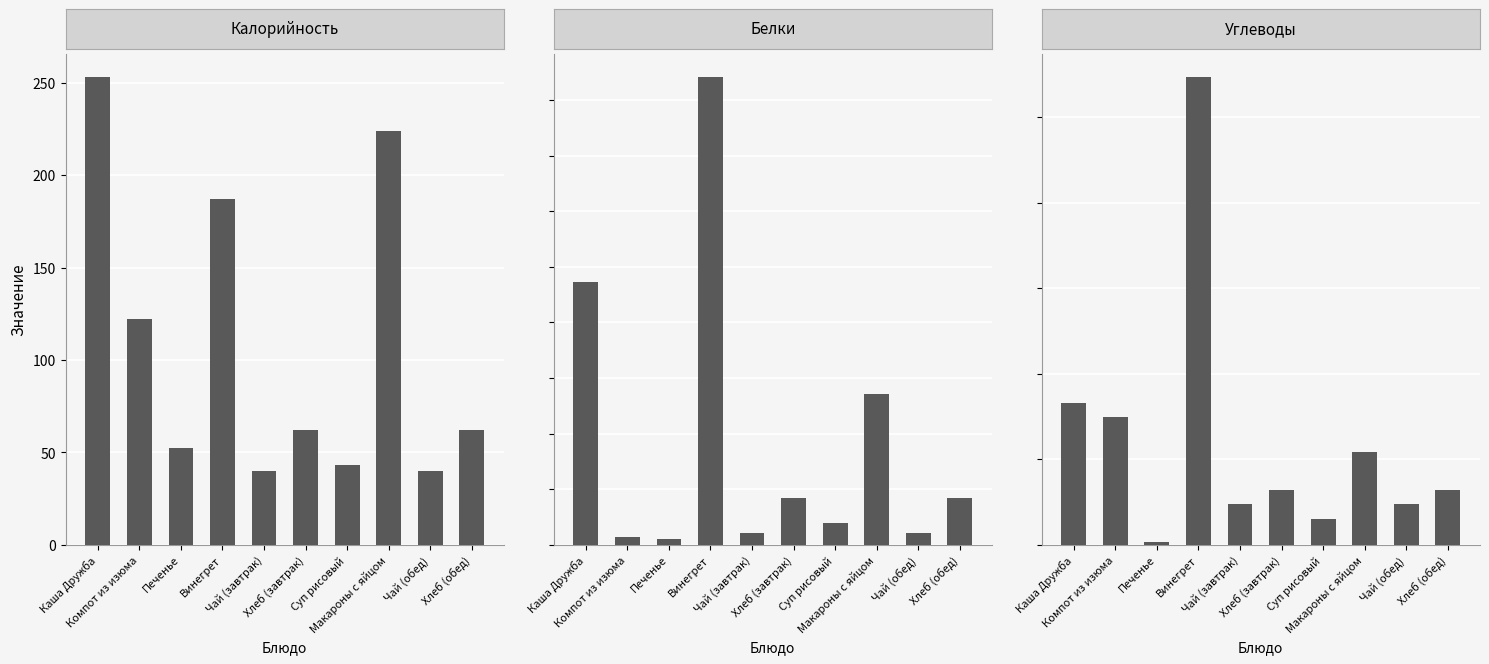

What are all the series names shown in the legend?

Калорийность, Белки, Углеводы